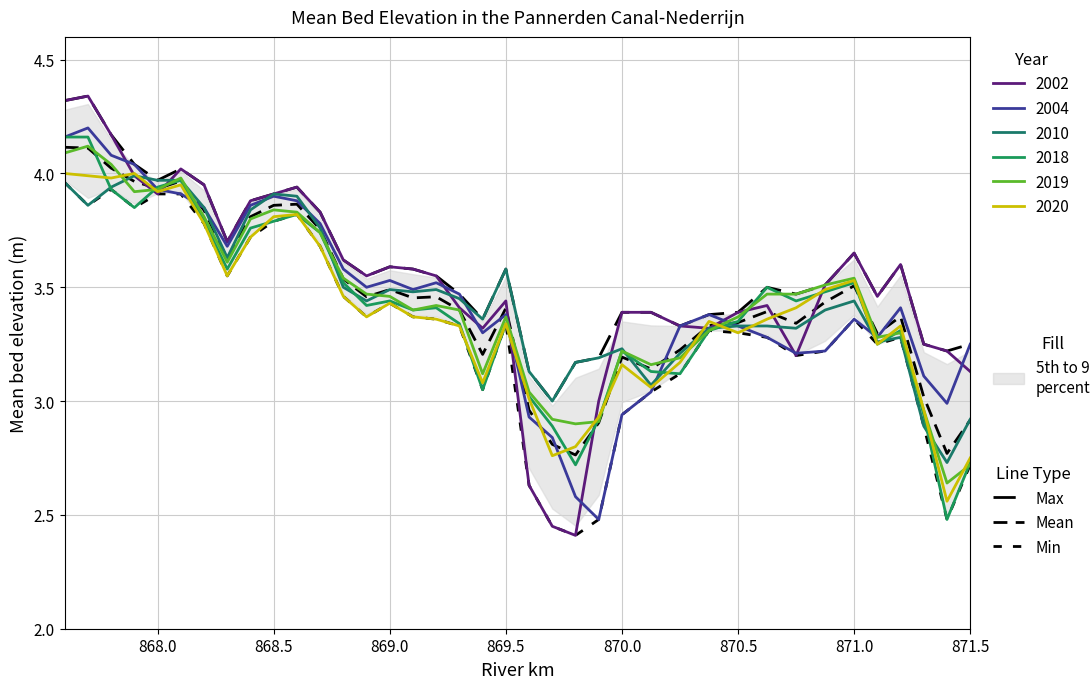

The value of Min at 13 is 5.1. True or false?

False